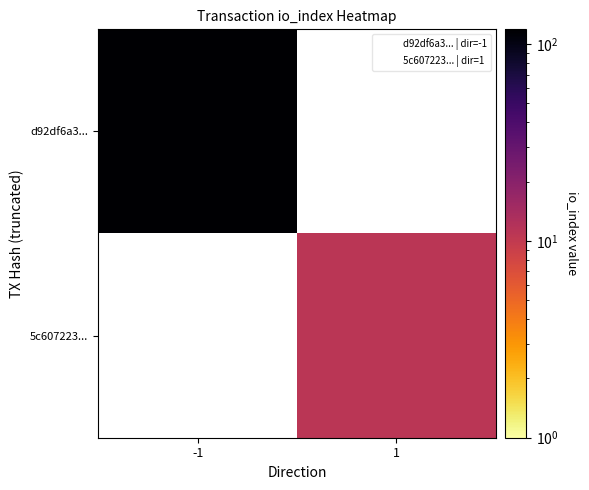

Is it true that 5c607223... equals 19.6 at 1?

False